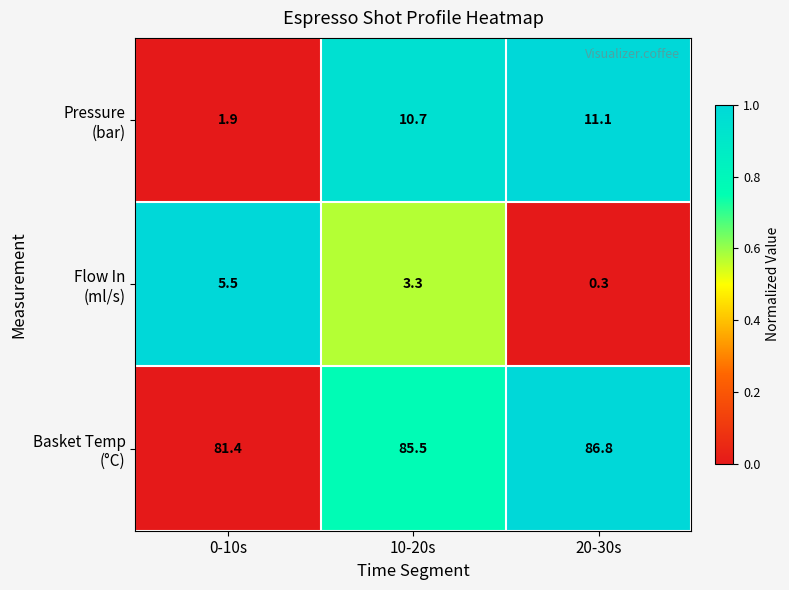

At how many categories does at least one series exceed 25?

3